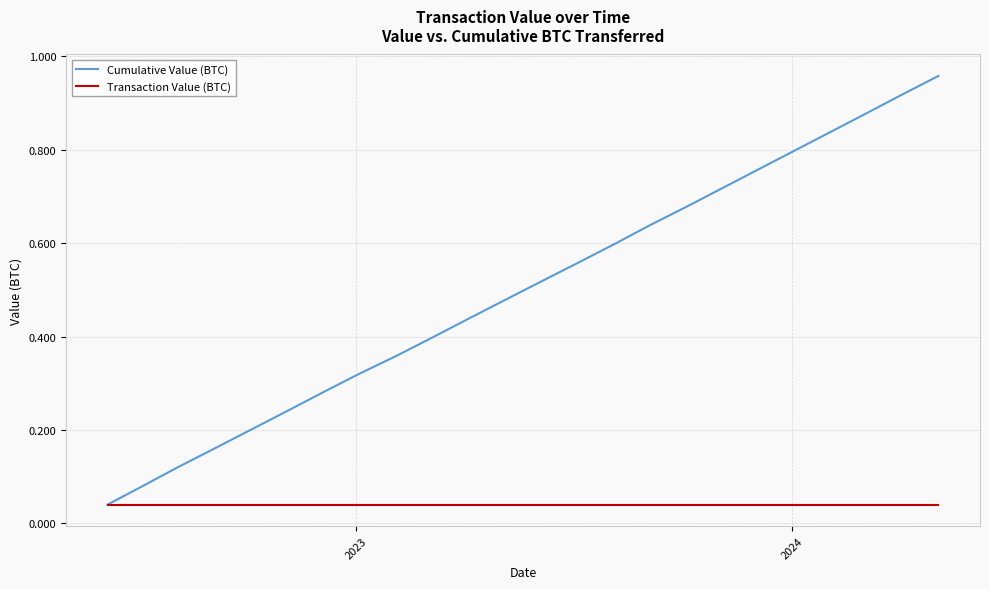

Rank the series by their maximum value, from highest to lowest.

Cumulative Value (BTC), Transaction Value (BTC)